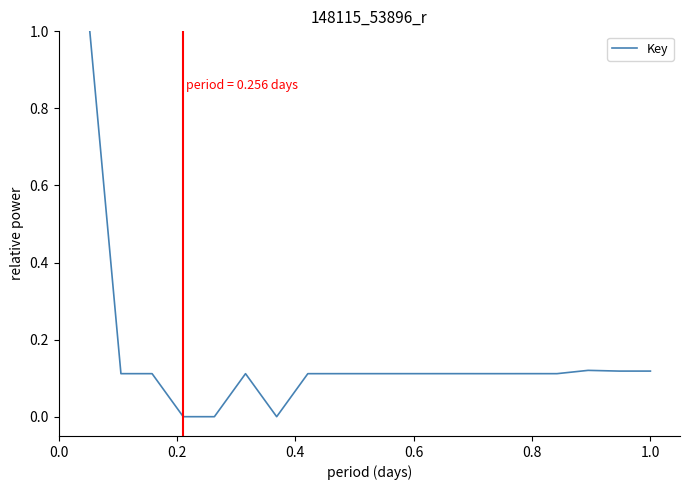

How many lines are shown in the chart?

1